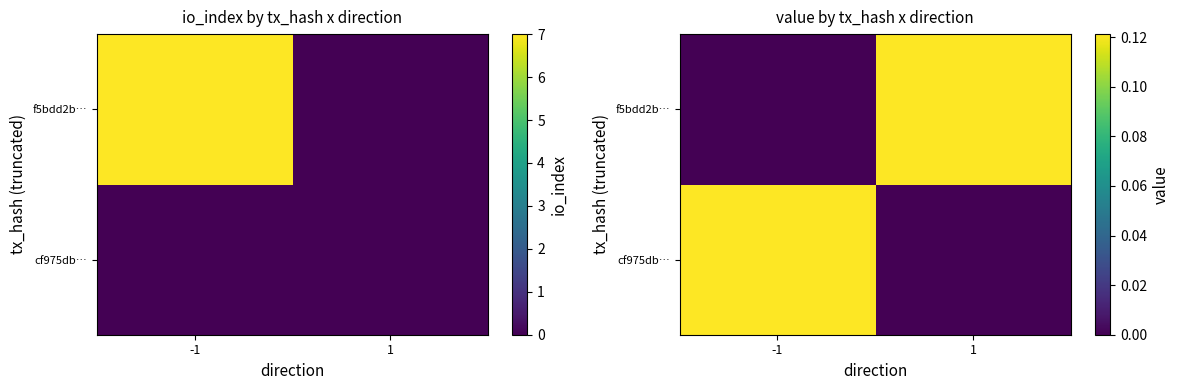

Rank the series at 1 from lowest to highest value.

cf975db…, f5bdd2b…